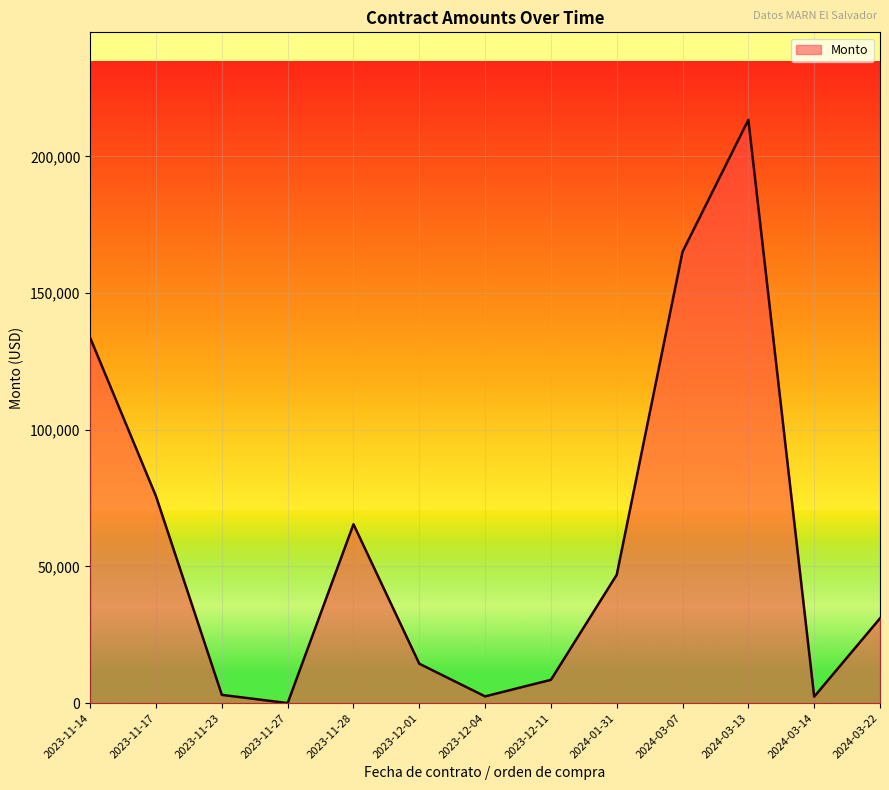

The value at 2023-11-27 is 0.0. True or false?

True